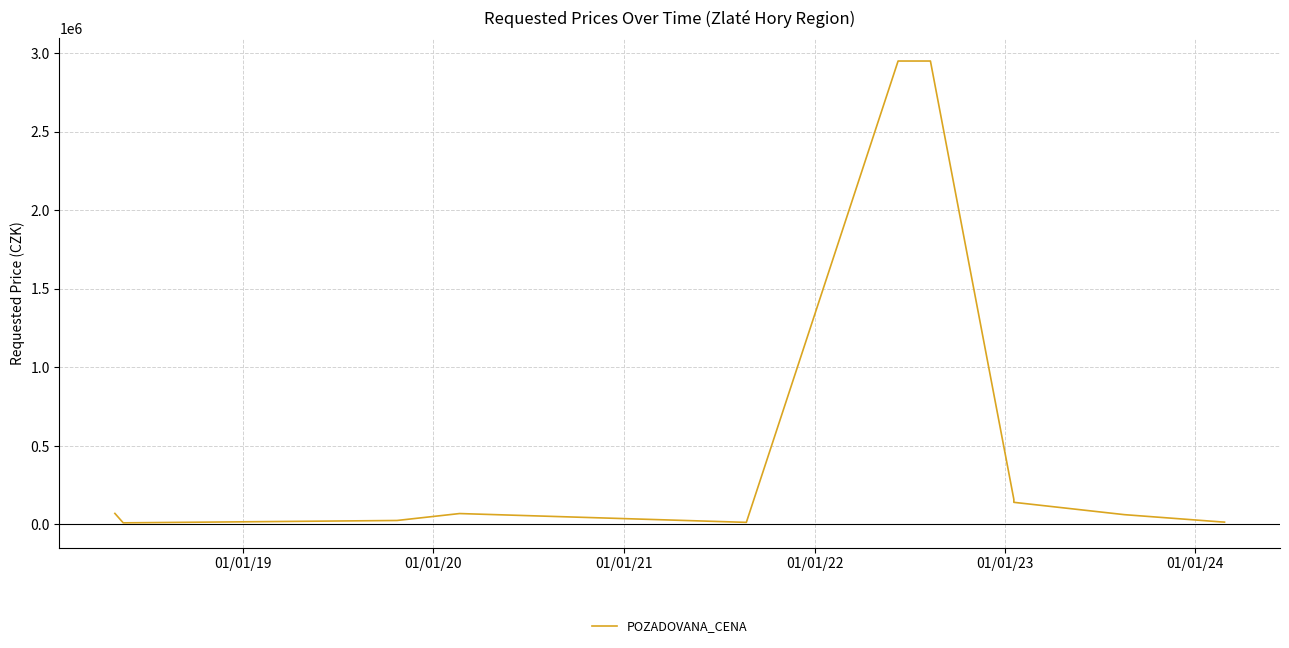

How many interior local peaks (higher than both neighbors) does the data have?

1